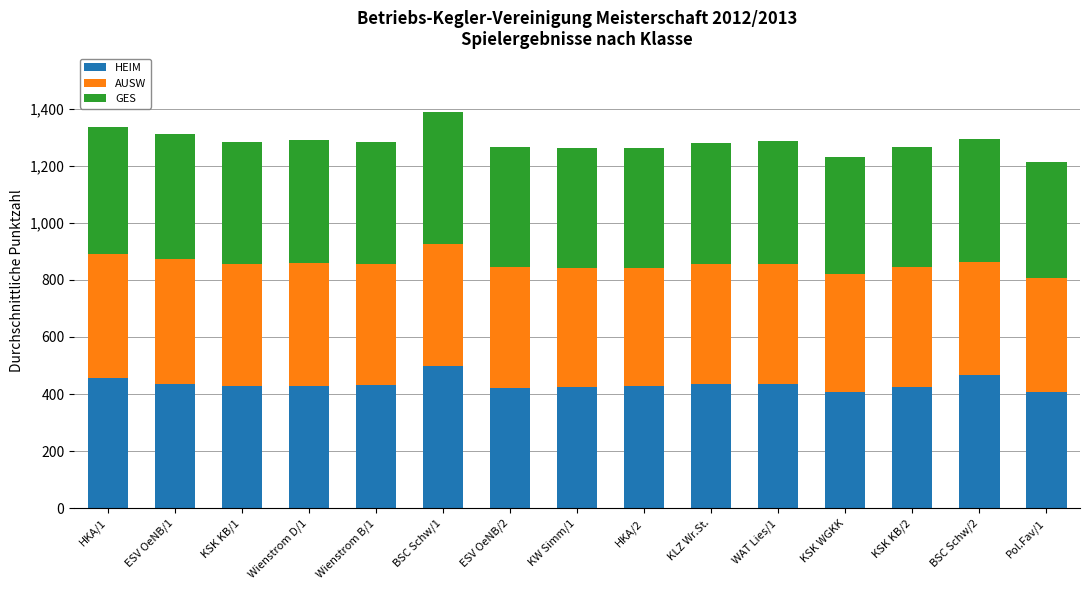

What is the total value across all series at BSC Schw/1?

1386.4